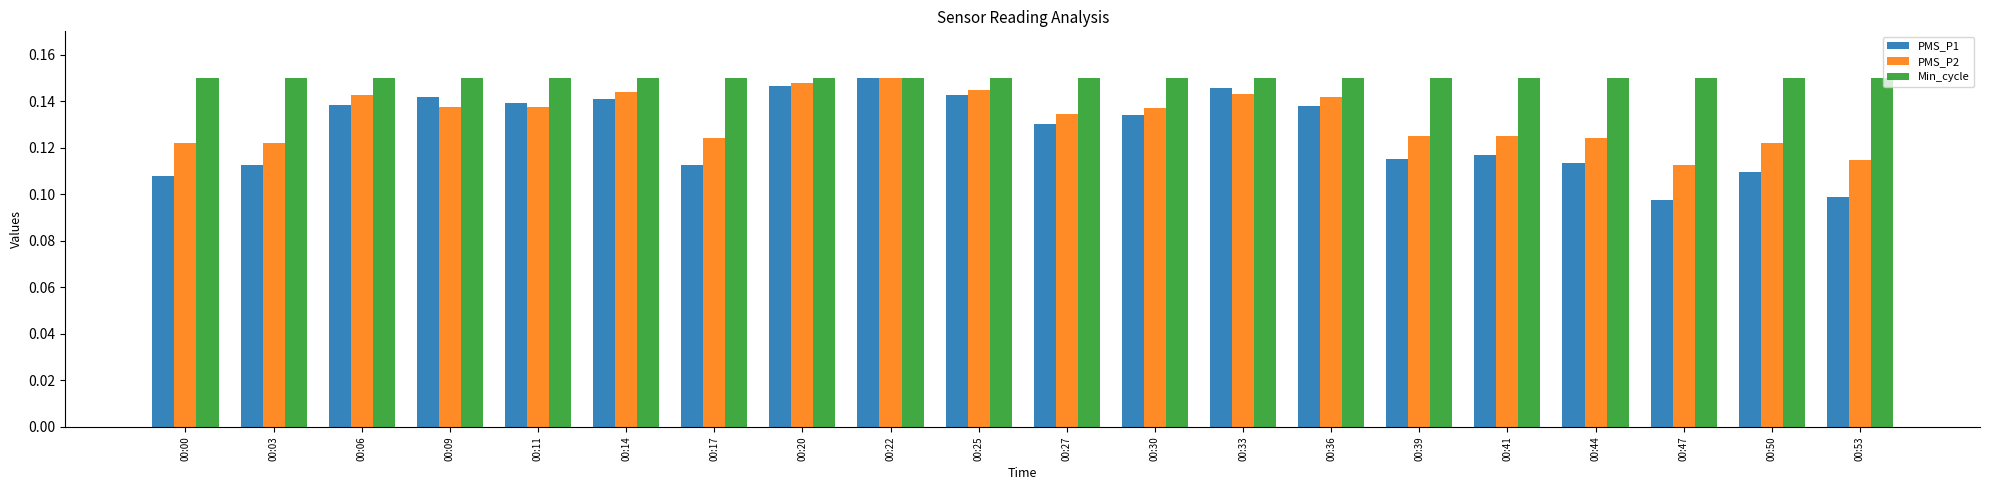

Which series changed the most between 00:27 and 00:44?

PMS_P1